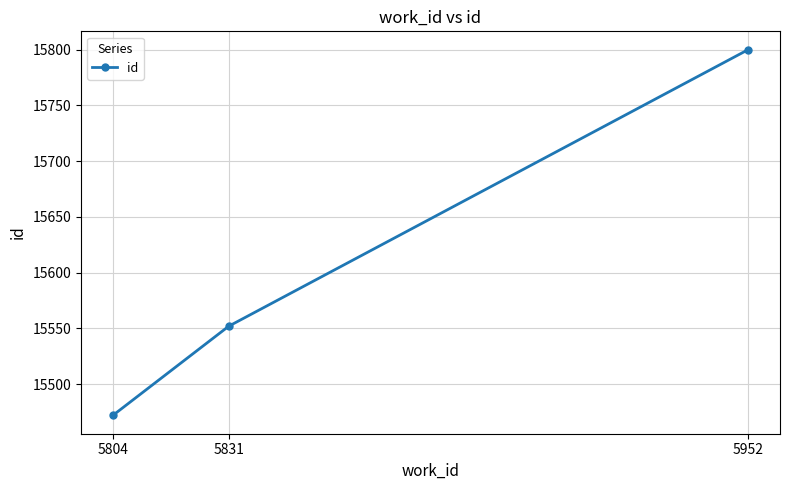

Does the chart display data point markers on the line(s)?

Yes